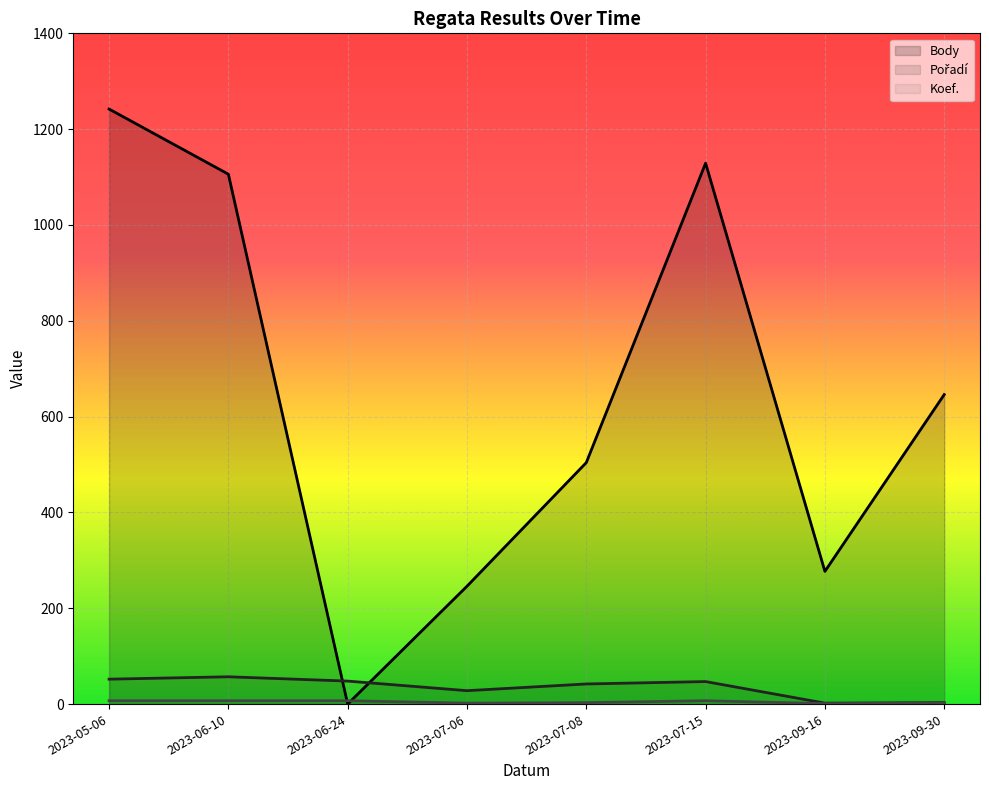

Which series has the largest range (max minus min)?

Body